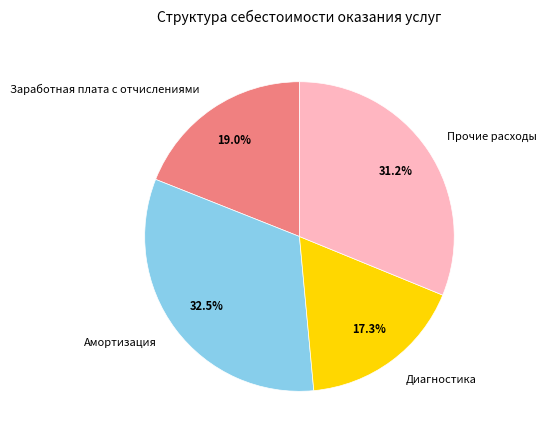

What percentage is the Диагностика slice, to the nearest percent?

17%